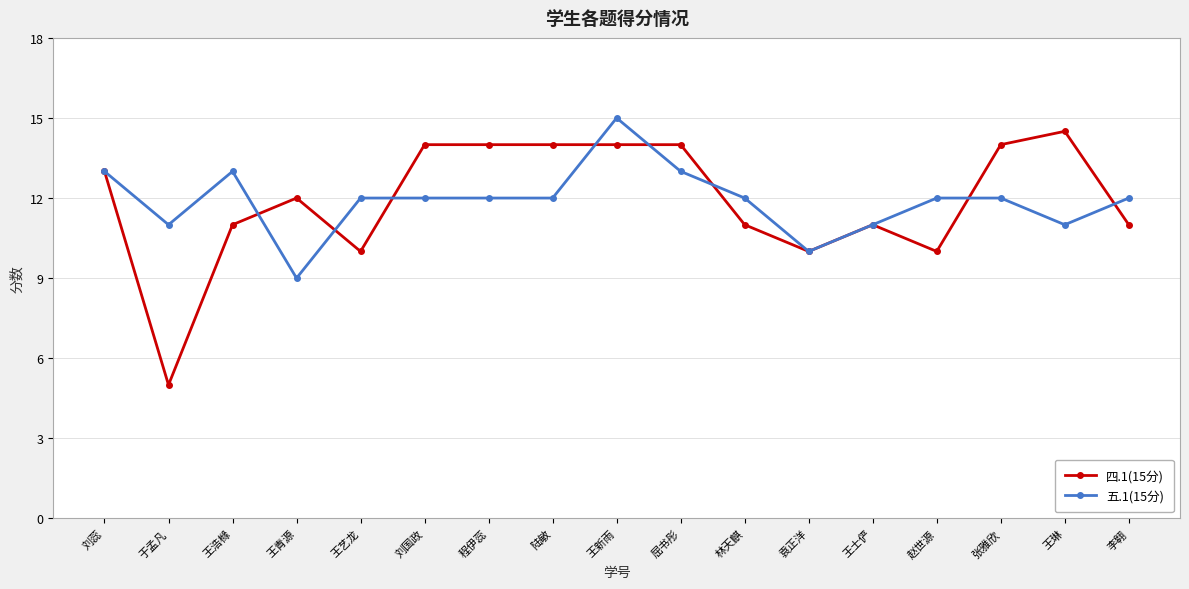

Which series ends up on top after the final intersection of 四.1(15分) and 五.1(15分)?

五.1(15分)